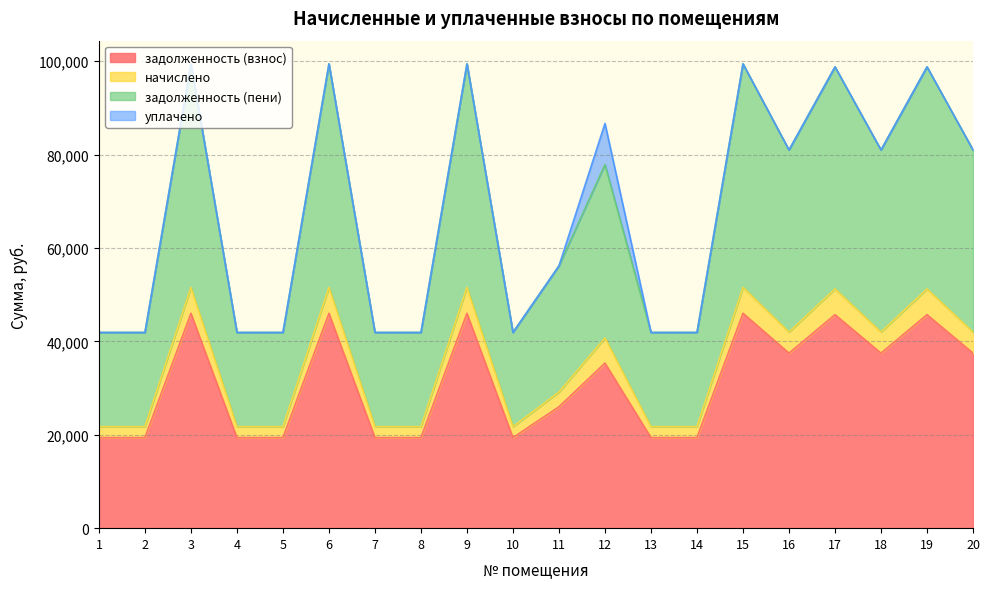

Rank the categories by задолженность (пени) value from lowest to highest.

1, 2, 4, 5, 7, 8, 10, 13, 14, 11, 12, 16, 18, 20, 17, 19, 3, 6, 9, 15